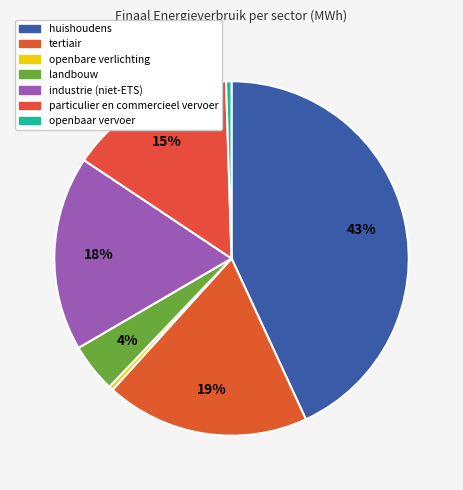

To the nearest percent, what percentage of the pie is industrie (niet-ETS)?

18%